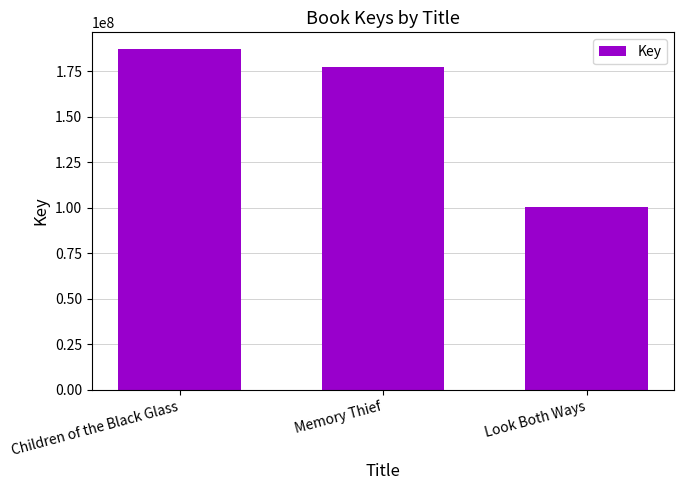

List the labels in order of value, smallest first.

Look Both Ways, Memory Thief, Children of the Black Glass